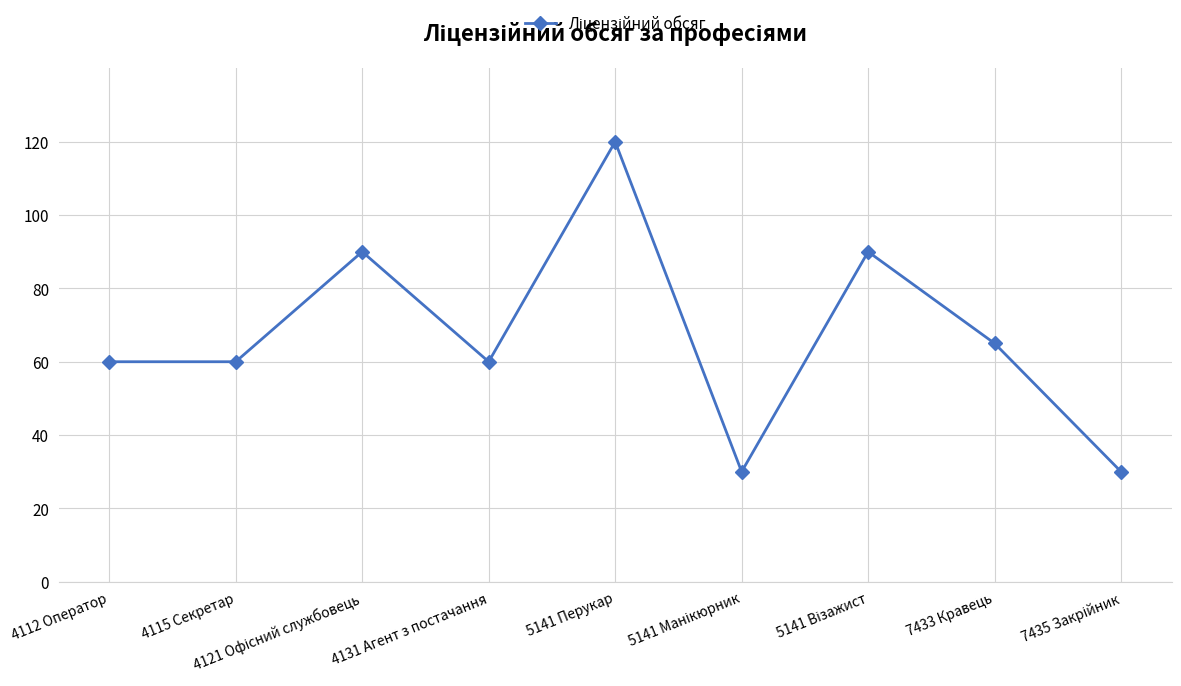

Count the number of data series in this chart.

1